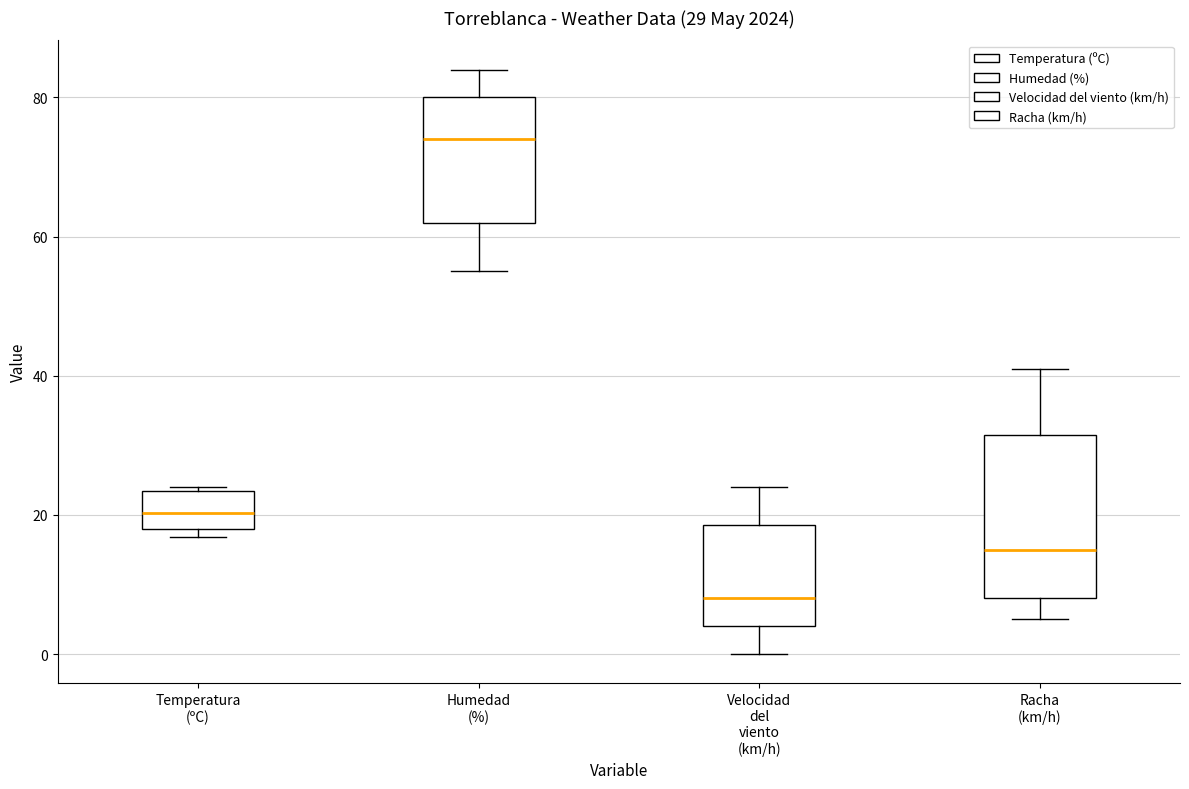

Comparing the boxes themselves (not the whiskers), which one is the tallest?

Racha (km/h)